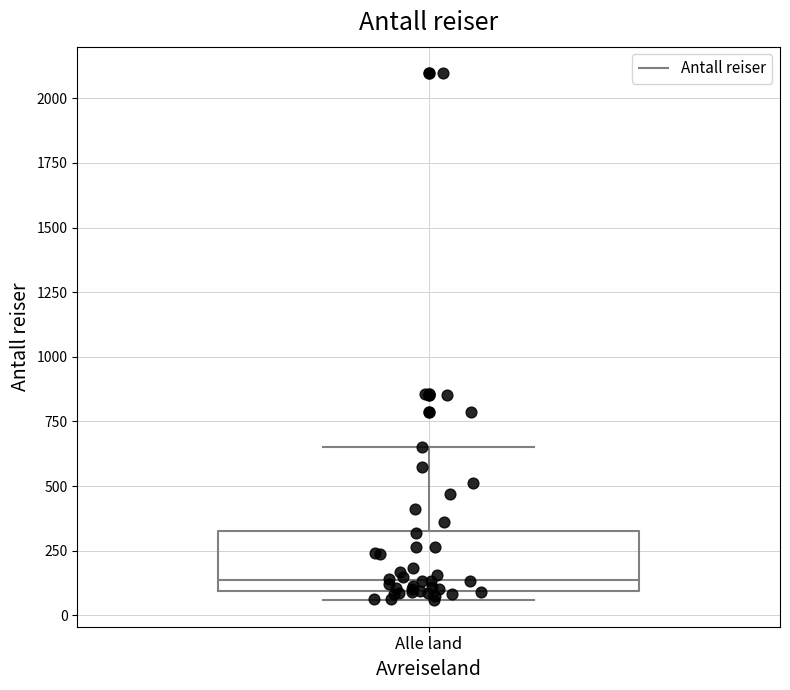

Where is the lower edge of the box for Alle land on the y-axis? The values are not printed on the chart, so give them approximately, as read against the axis.

100